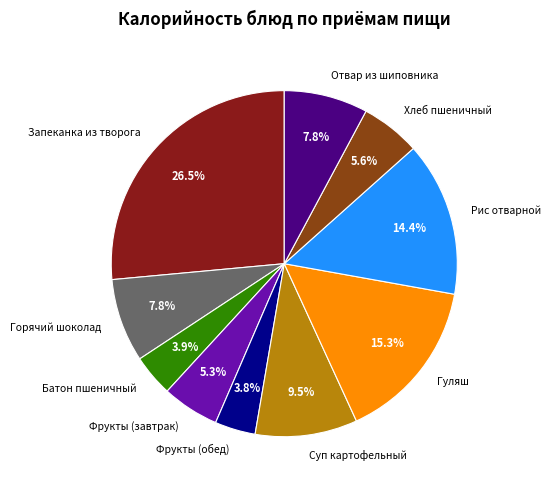

Combined, what portion of the pie is Фрукты (завтрак) and Фрукты (обед)?

9.1%